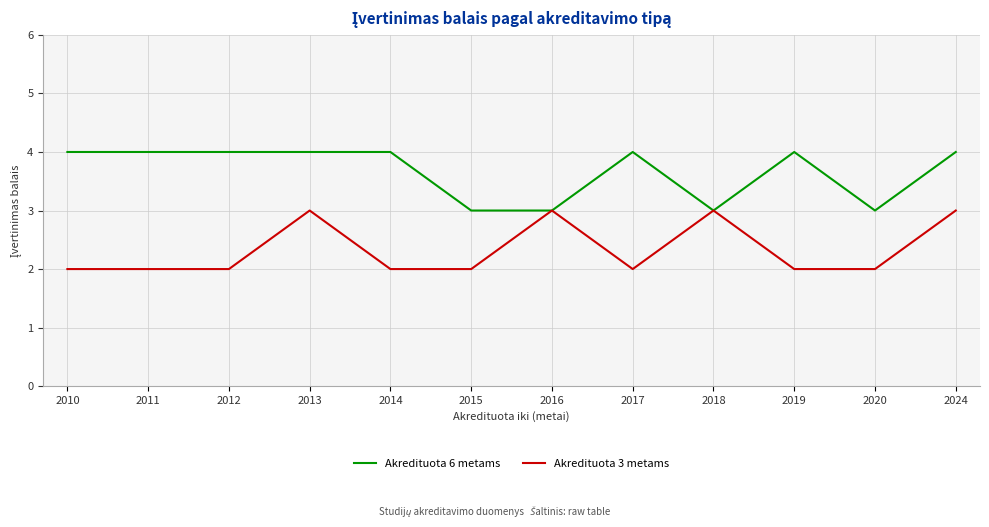

Reading left to right, extract all data points from this chart.

Akredituota 6 metams: 4	4	4	4	4	3	3	4	3	4	3	4
Akredituota 3 metams: 2	2	2	3	2	2	3	2	3	2	2	3